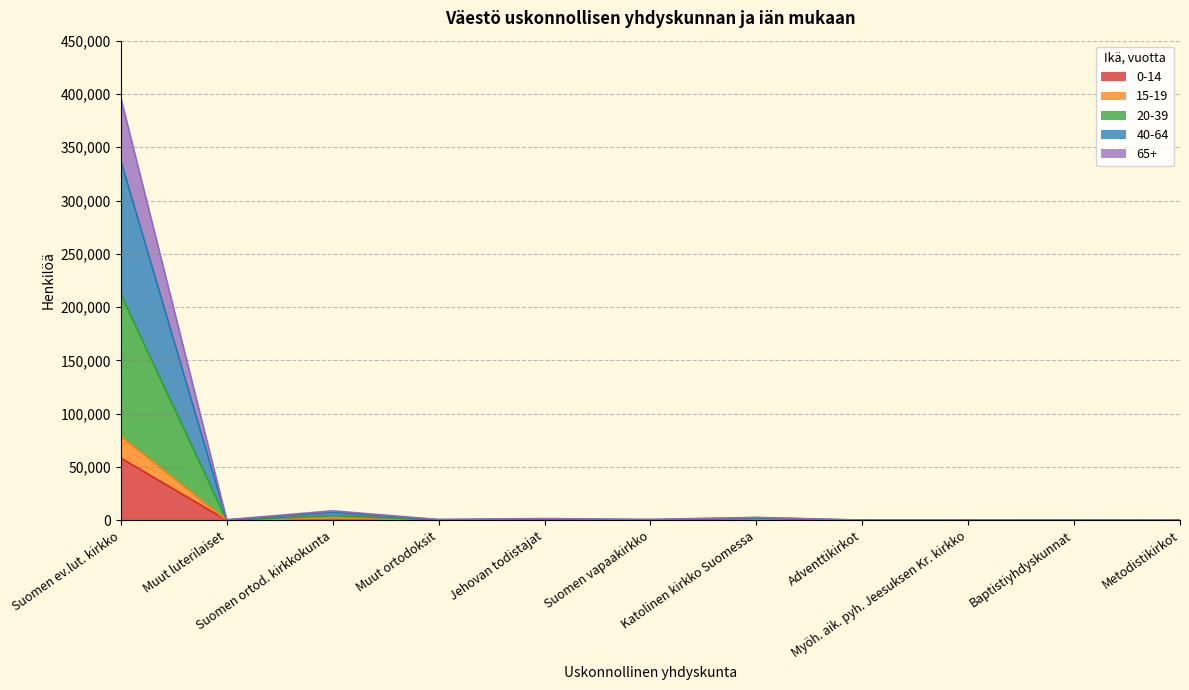

What are all the series names shown in the legend?

0-14, 15-19, 20-39, 40-64, 65+